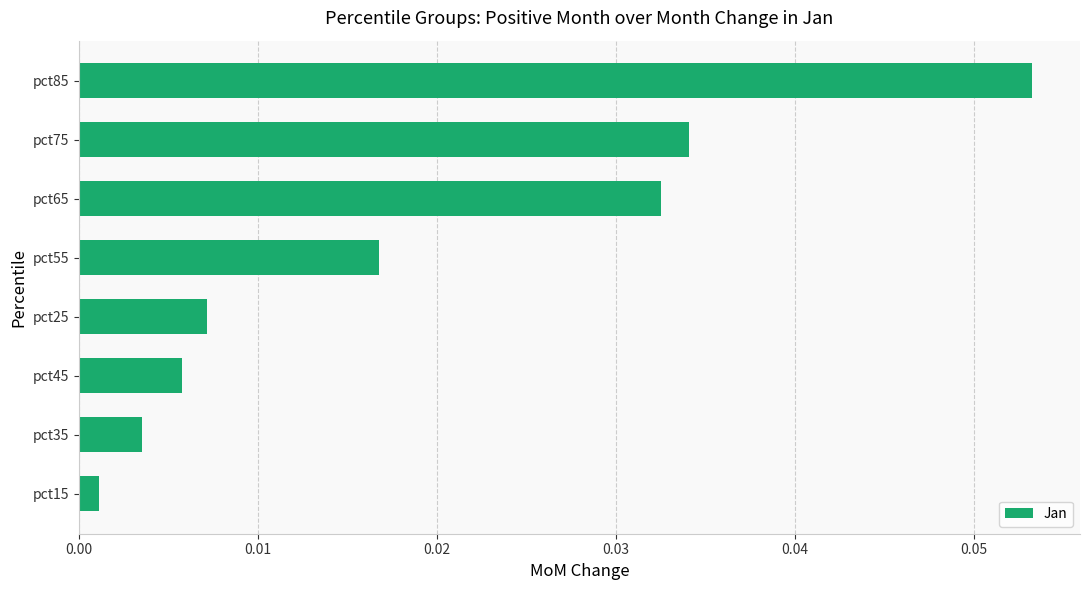

List the labels in order of value, smallest first.

pct15, pct35, pct45, pct25, pct55, pct65, pct75, pct85